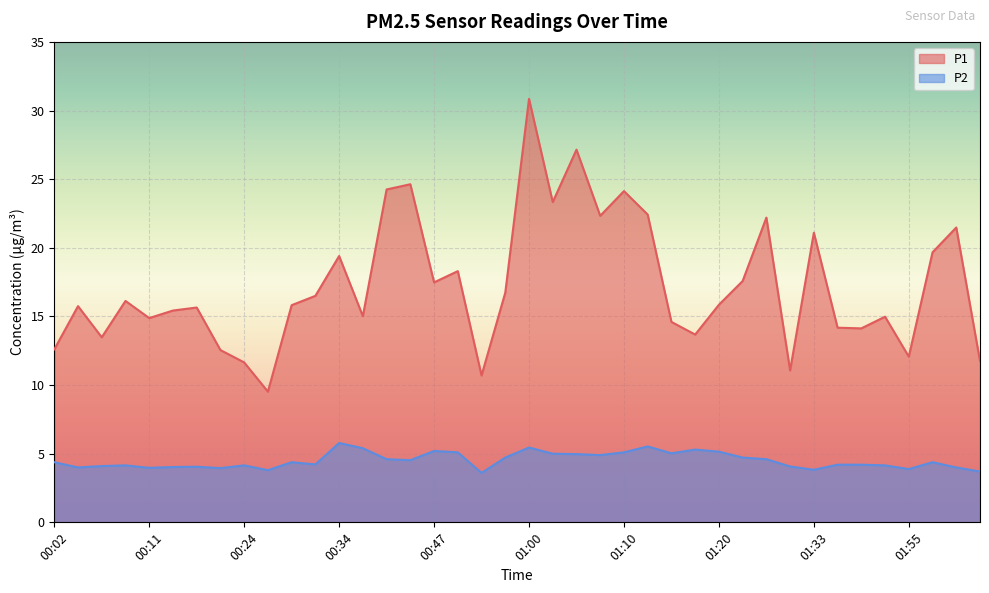

What is the difference between the second highest and second lowest values in the P2 series?

1.8